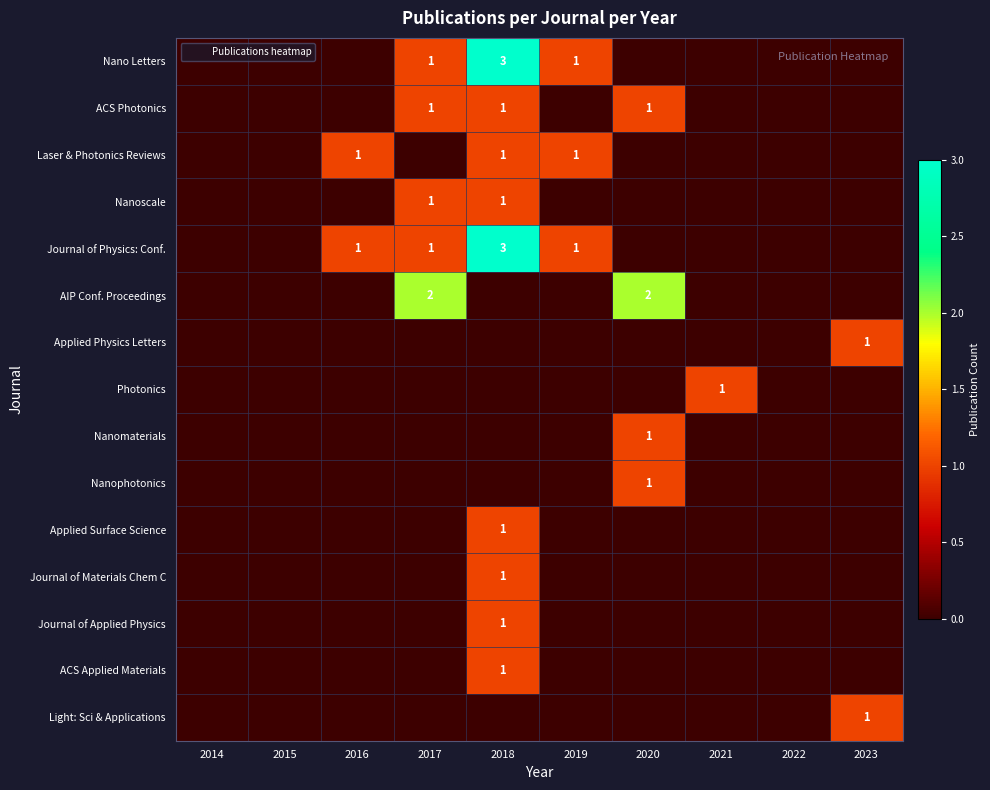

Rank the series by their maximum value, from highest to lowest.

Nano Letters, Journal of Physics: Conf., AIP Conf. Proceedings, ACS Photonics, Laser & Photonics Reviews, Nanoscale, Applied Physics Letters, Photonics, Nanomaterials, Nanophotonics, Applied Surface Science, Journal of Materials Chem C, Journal of Applied Physics, ACS Applied Materials, Light: Sci & Applications